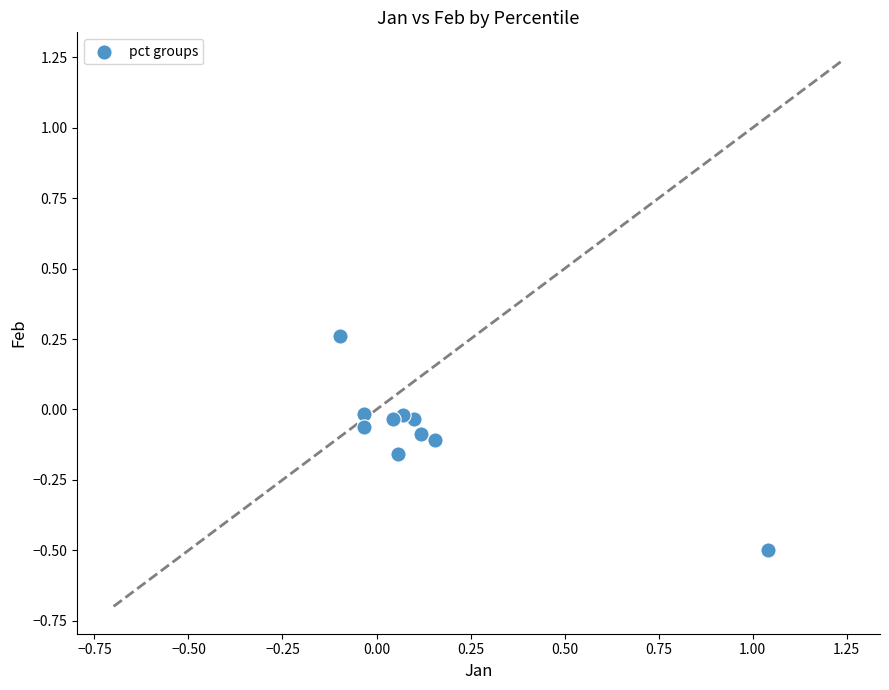

What is the range of X values (max minus min)?

1.1